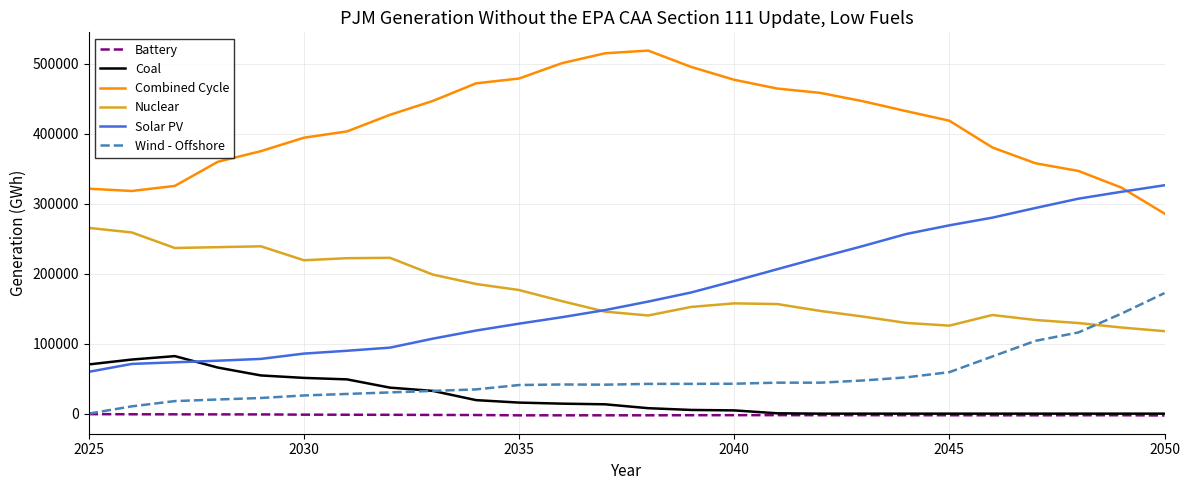

Rank the series by their maximum value, from highest to lowest.

Combined Cycle, Solar PV, Nuclear, Wind - Offshore, Coal, Battery